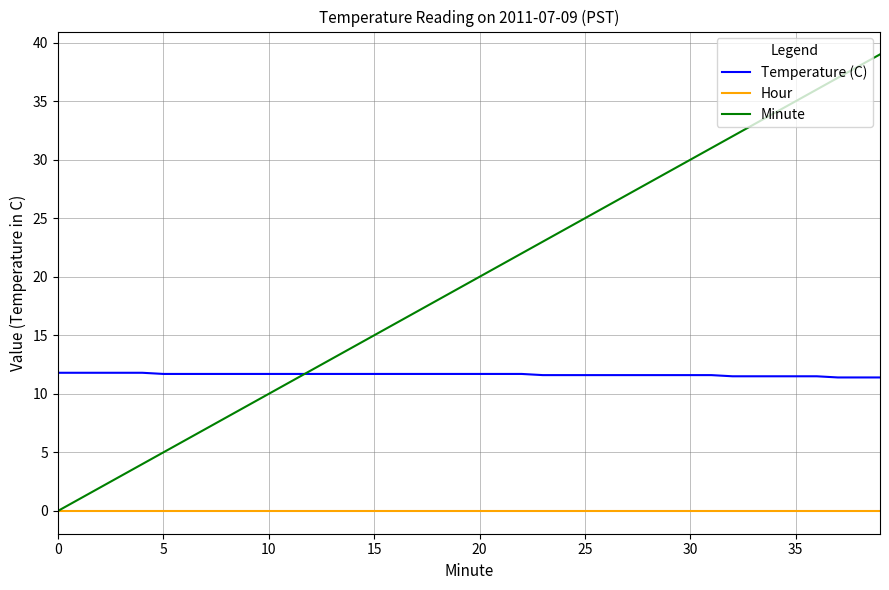

List the series in order of their overall mean, highest first.

Minute, Temperature (C), Hour